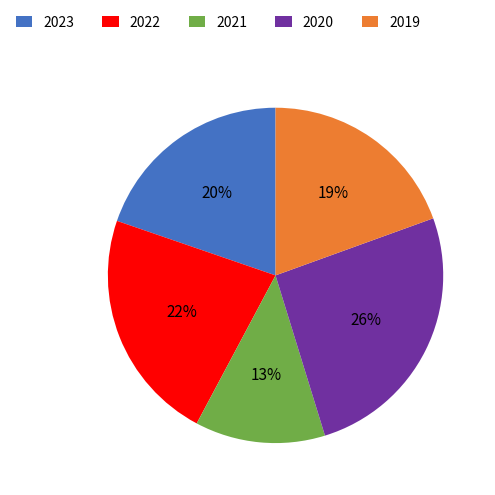

To the nearest percent, what percentage of the pie is 2019?

19%